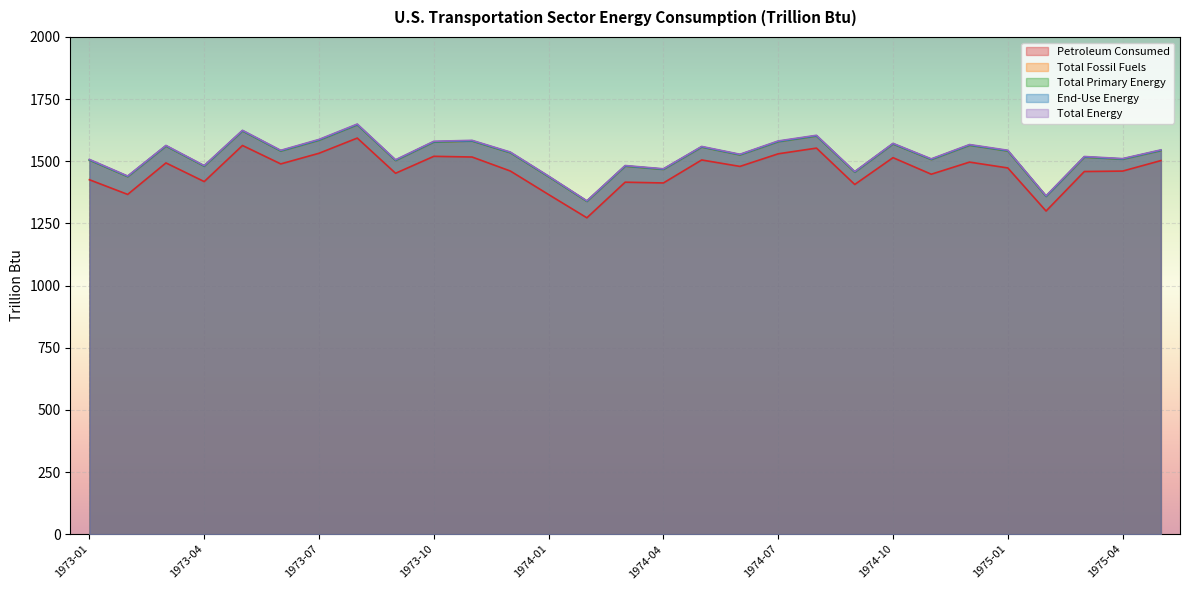

List the series in order of their peak value, highest first.

Total Energy, End-Use Energy, Total Fossil Fuels, Total Primary Energy, Petroleum Consumed